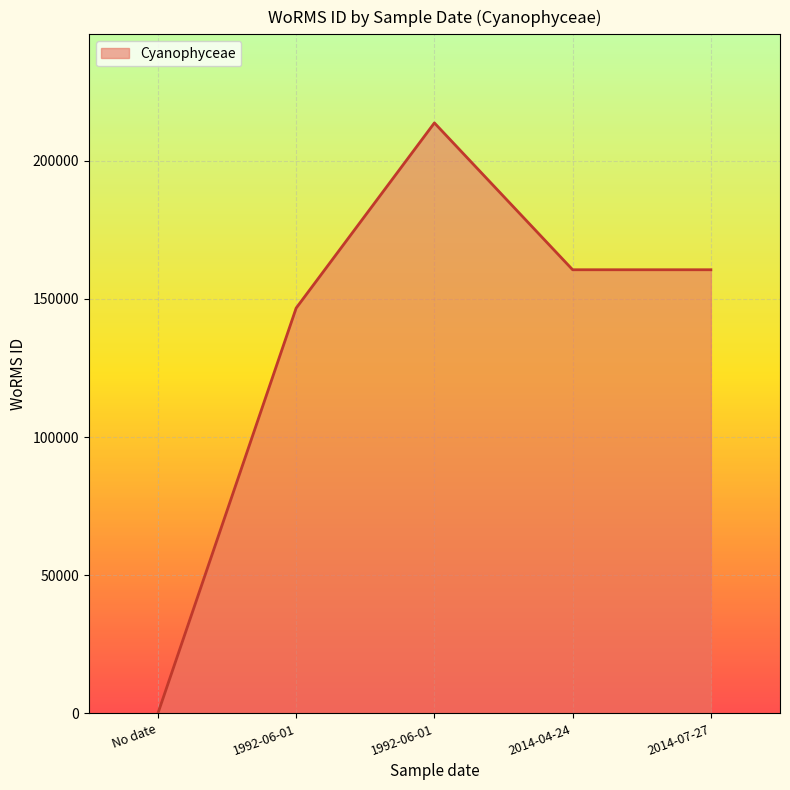

Does the chart have visible grid lines?

Yes